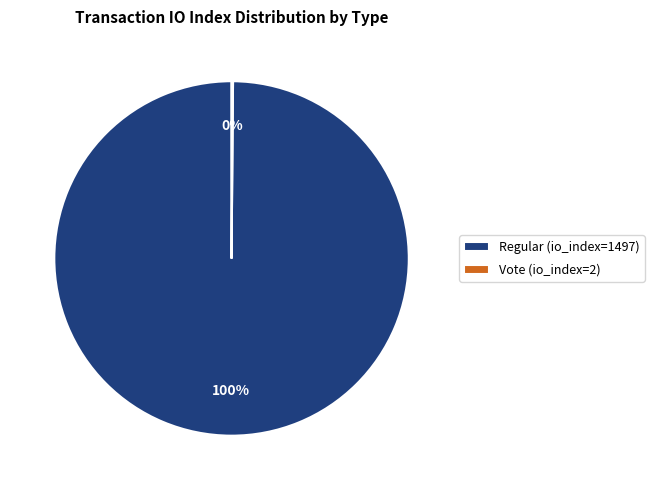

What is the majority slice?

Regular (io_index=1497)